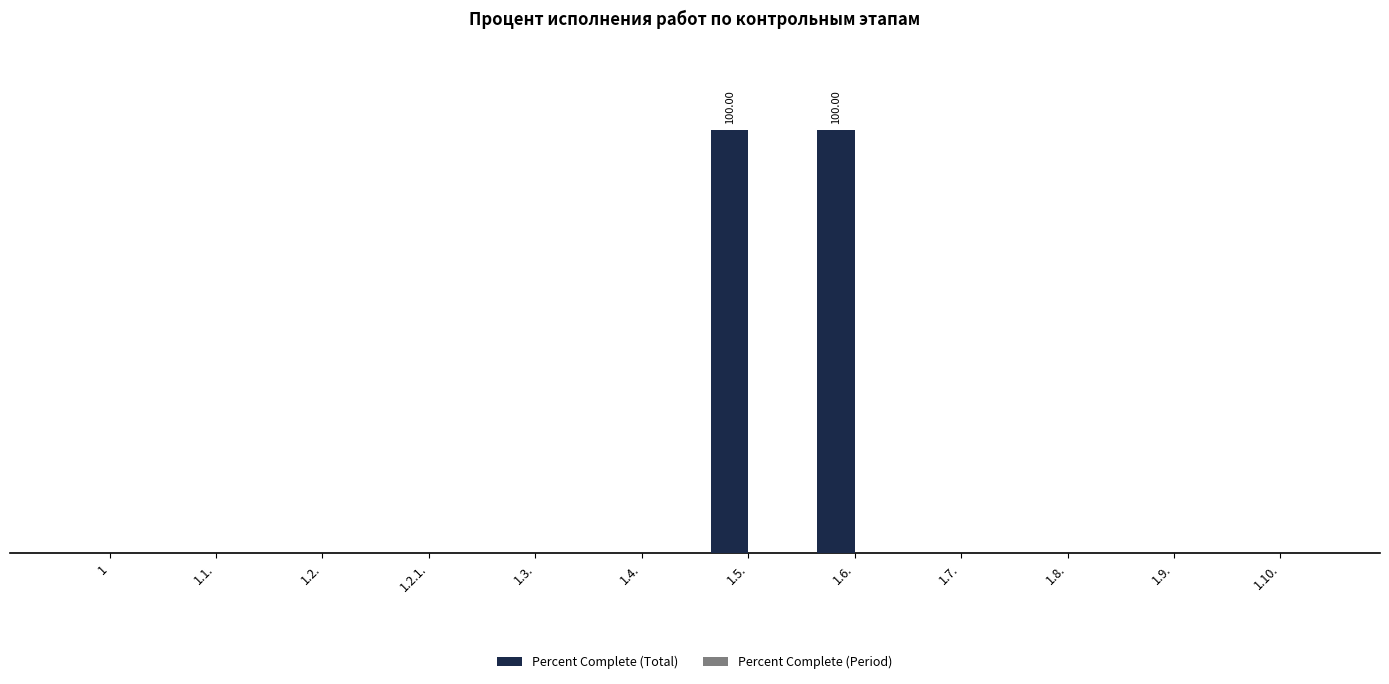

Are the bars horizontal?

No